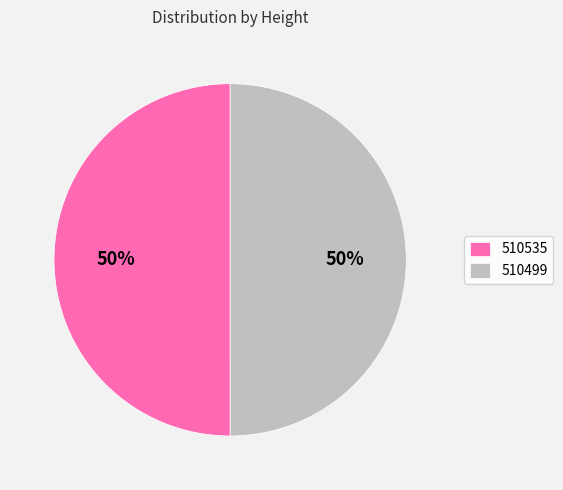

Is the sum of 510499 and 510535 greater than half?

Yes